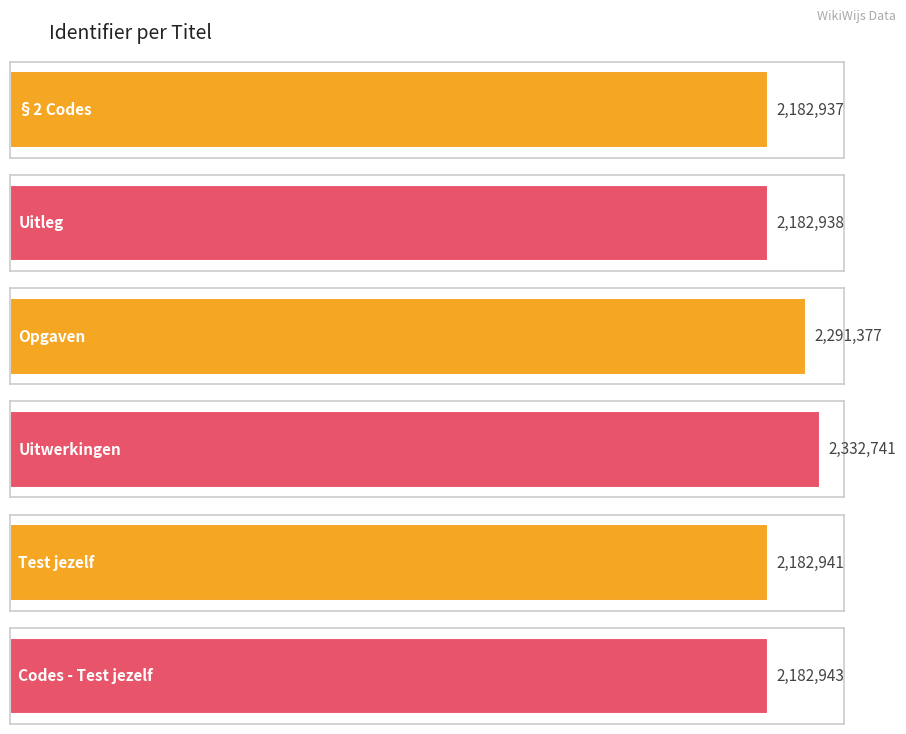

How many values exceed 2182943?

2